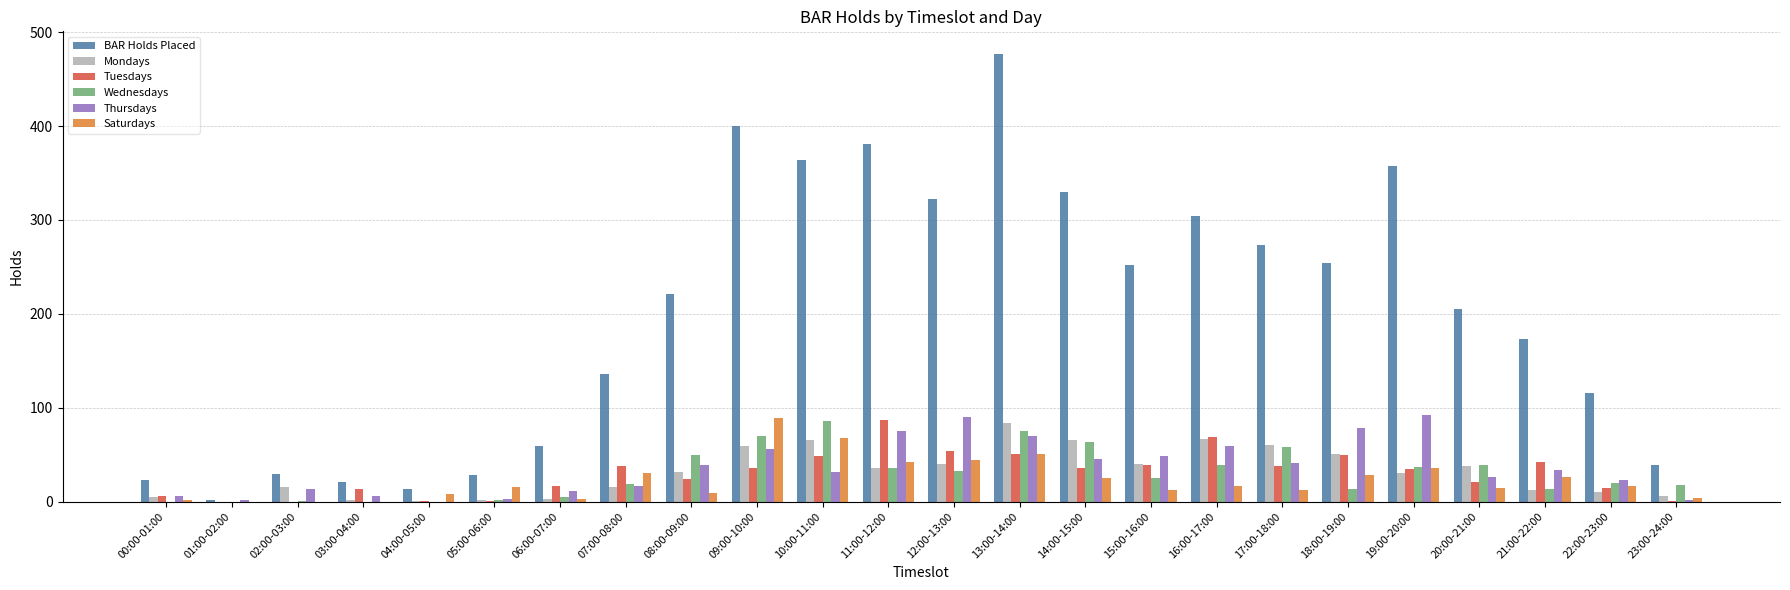

Count the number of data series in this chart.

6